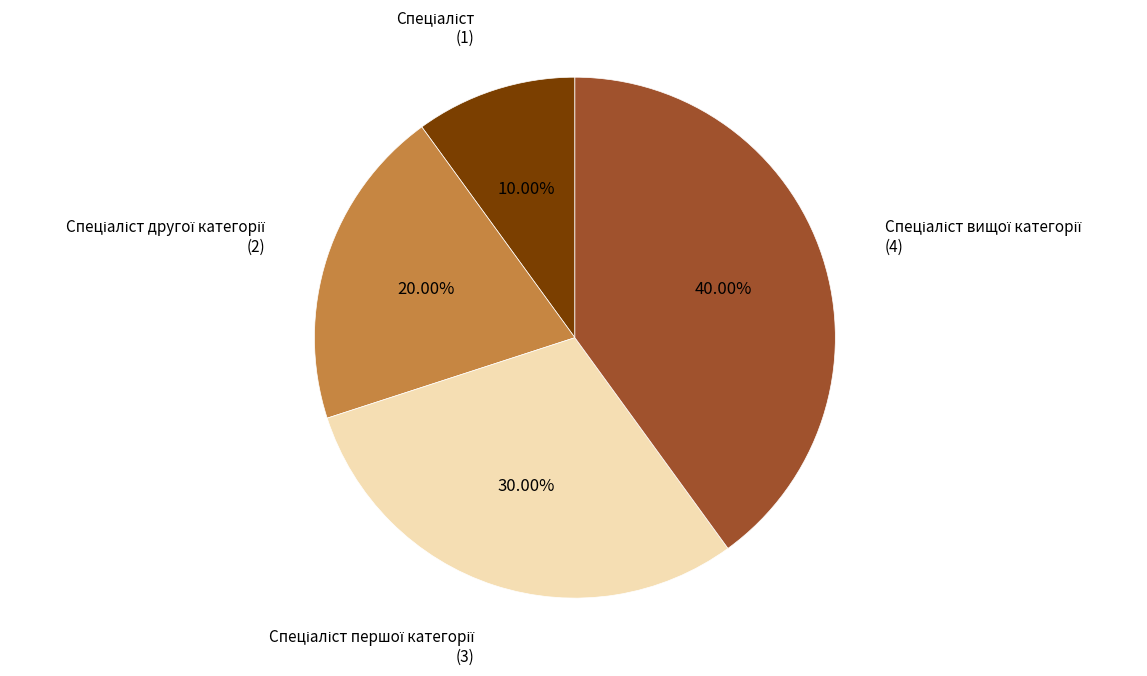

To the nearest percent, what is the difference between the largest and smallest slice percentages?

30%